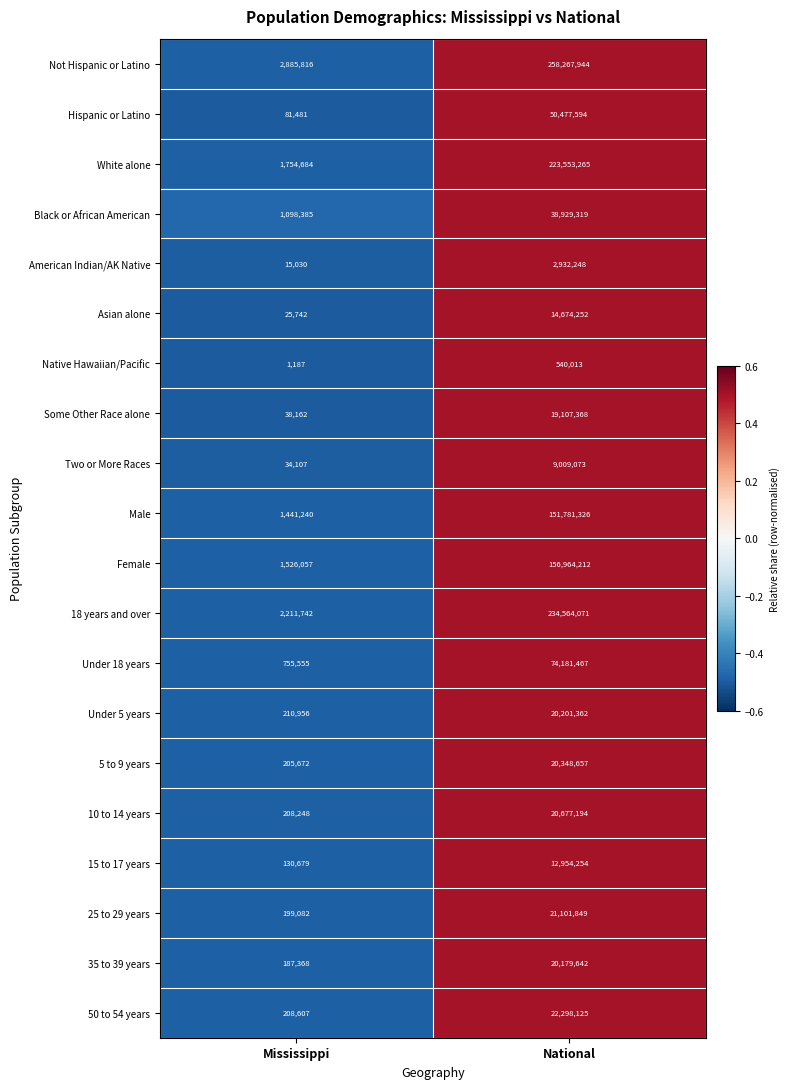

Which series has the largest total across all categories?

Not Hispanic or Latino